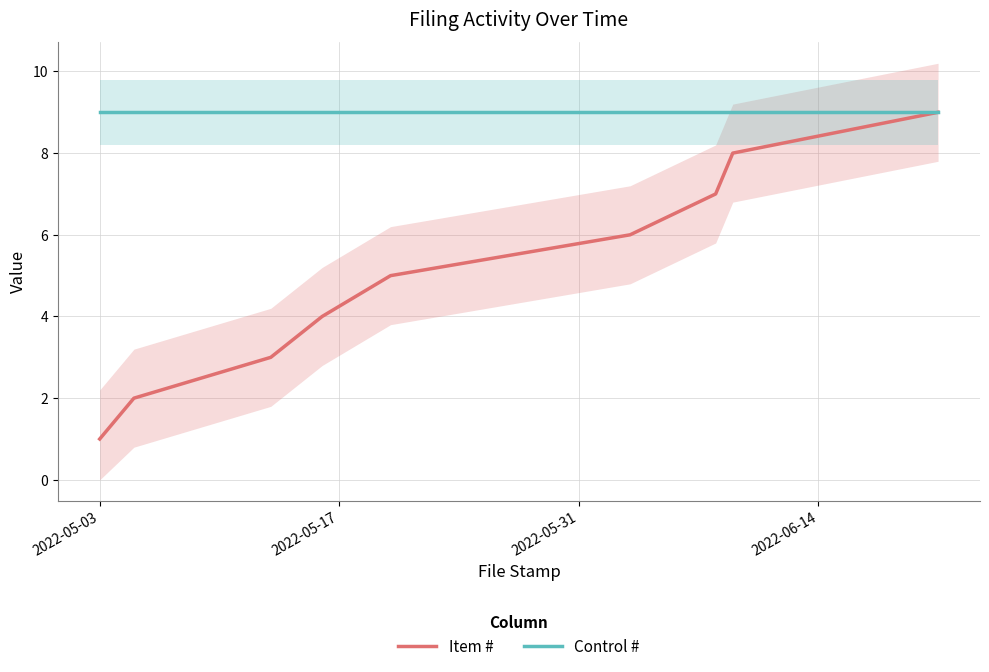

At which label does Control # reach its peak?

2022-05-03